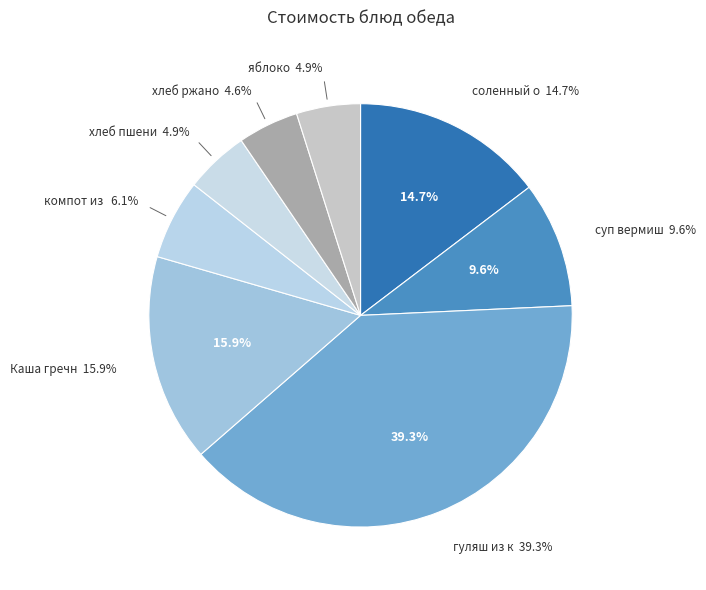

Which category has the smallest portion of the pie?

хлеб ржаной